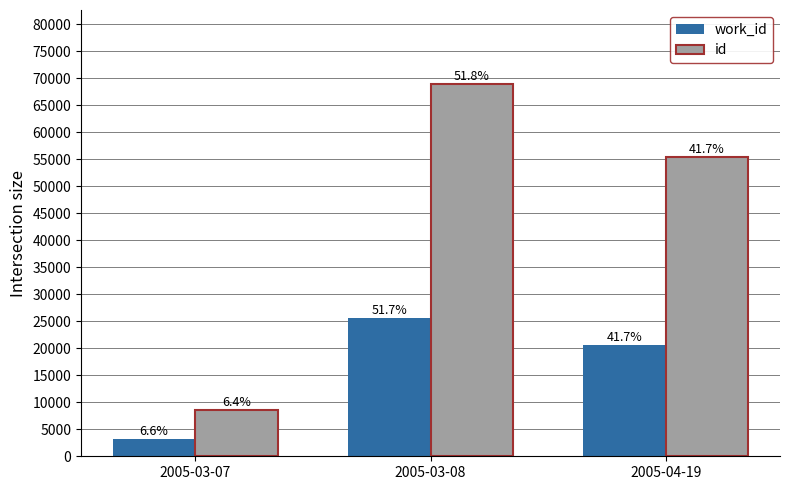

List the labels in order of work_id value, smallest first.

2005-03-07, 2005-04-19, 2005-03-08